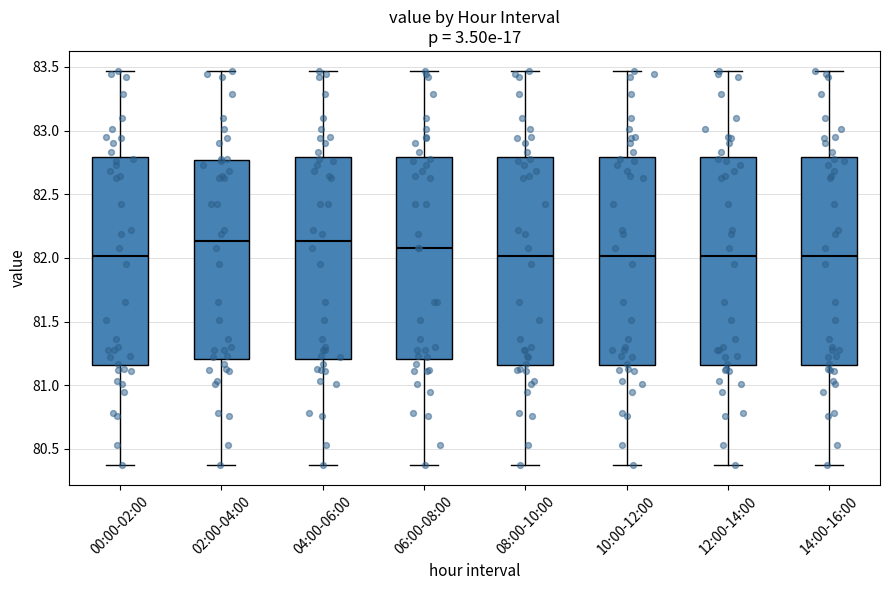

Reading left to right, read every box against the y-axis: the position of its median line, the range the box covers, and the ends of its whiskers. The values are not printed on the chart, so give them approximately, as read against the axis.

00:00-02:00: median 82.00, box 81.15 to 82.80, whiskers 80.35 to 83.45
02:00-04:00: median 82.15, box 81.20 to 82.75, whiskers 80.35 to 83.45
04:00-06:00: median 82.15, box 81.20 to 82.80, whiskers 80.35 to 83.45
06:00-08:00: median 82.10, box 81.20 to 82.80, whiskers 80.35 to 83.45
08:00-10:00: median 82.00, box 81.15 to 82.80, whiskers 80.35 to 83.45
10:00-12:00: median 82.00, box 81.15 to 82.80, whiskers 80.35 to 83.45
12:00-14:00: median 82.00, box 81.15 to 82.80, whiskers 80.35 to 83.45
14:00-16:00: median 82.00, box 81.15 to 82.80, whiskers 80.35 to 83.45